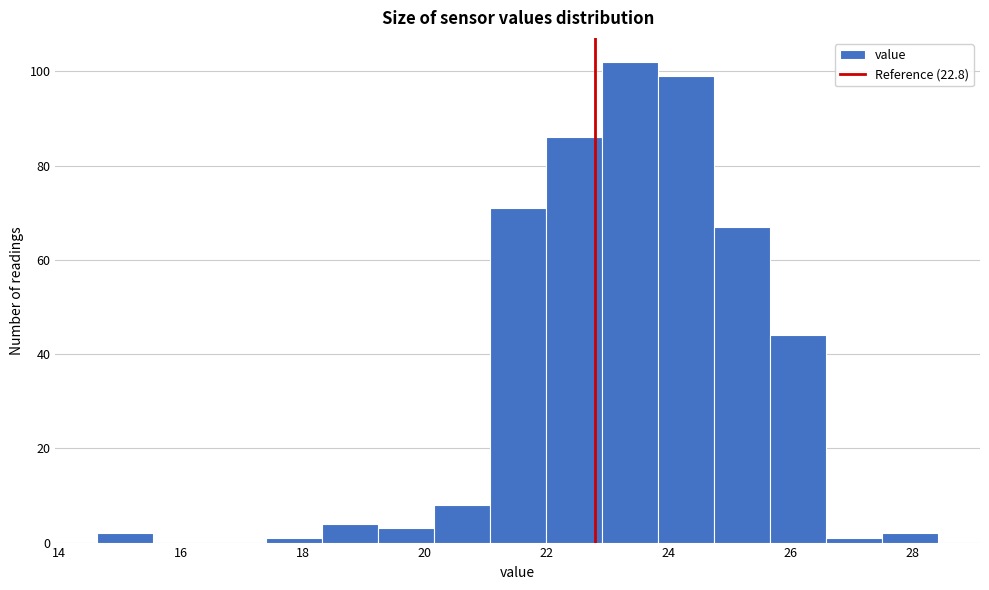

Reading left to right, list every bar in this chart as the range it spans on the x-axis followed by its height. Neither the bar edges nor the heights are printed on the chart, so give them approximately, as read against the axes.

14.6 to 15.6: 2
15.6 to 16.4: 0
16.4 to 17.4: 0
17.4 to 18.4: under 2
18.4 to 19.2: 4
19.2 to 20.2: 4
20.2 to 21.0: 8
21.0 to 22.0: 72
22.0 to 23.0: 86
23.0 to 23.8: 102
23.8 to 24.8: 100
24.8 to 25.6: 68
25.6 to 26.6: 44
26.6 to 27.6: under 2
27.6 to 28.4: 2